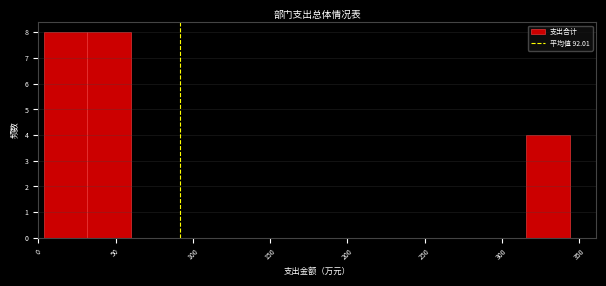

Reading left to right, transcribe this chart: for each bar, give the range it covers on the x-axis and its height. Neither the bar edges nor the heights are printed on the chart, so give them approximately, as read against the axes.

5 to 30: 8
30 to 60: 8
60 to 90: 0
90 to 115: 0
115 to 145: 0
145 to 175: 0
175 to 200: 0
200 to 230: 0
230 to 260: 0
260 to 285: 0
285 to 315: 0
315 to 345: 4